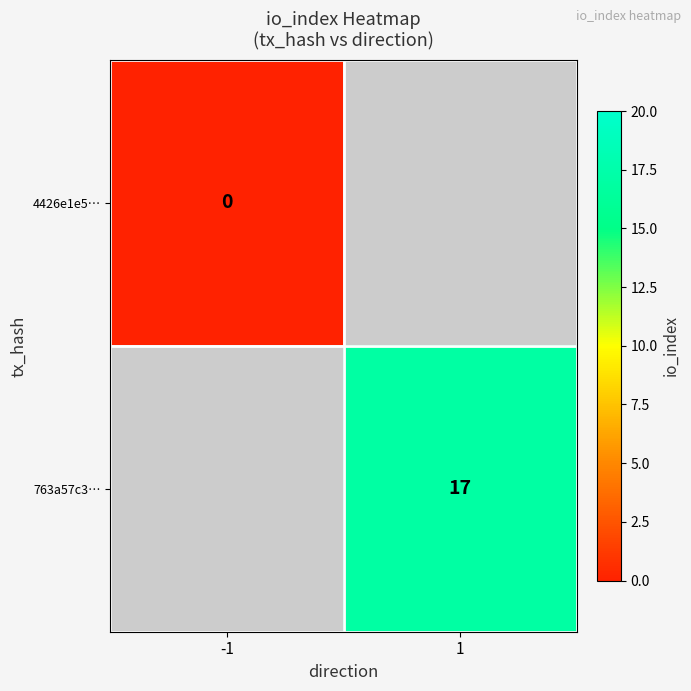

Is the value of 763a57c3… at 1 greater than the value of 4426e1e5… at -1?

Yes